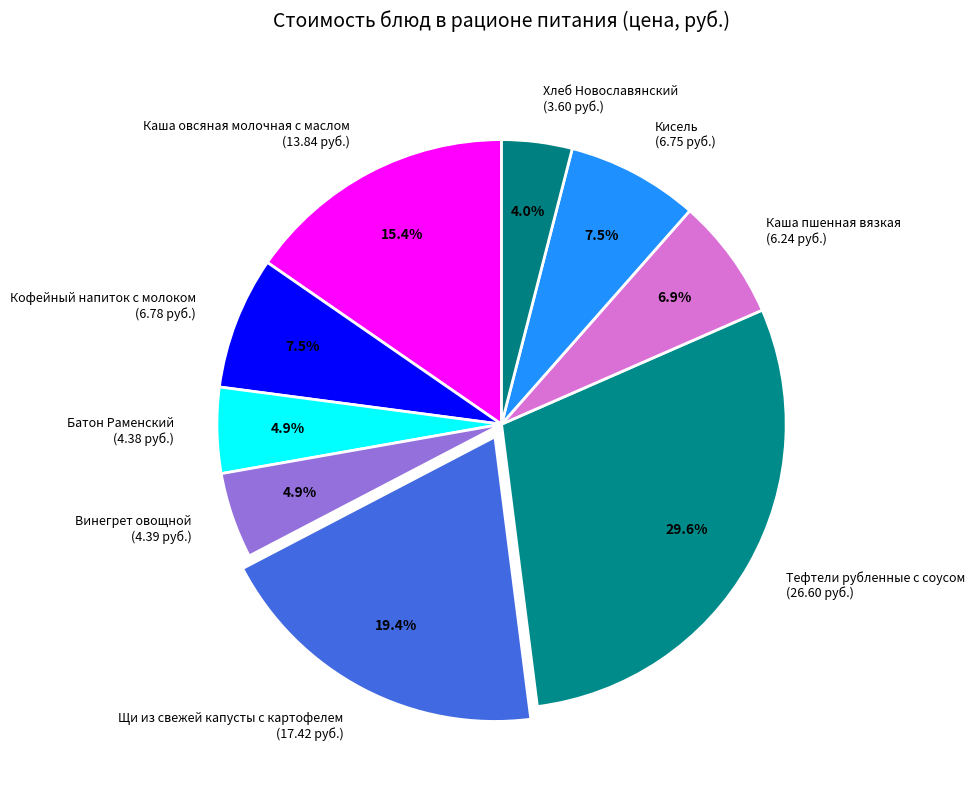

How many segments does this pie chart have?

9